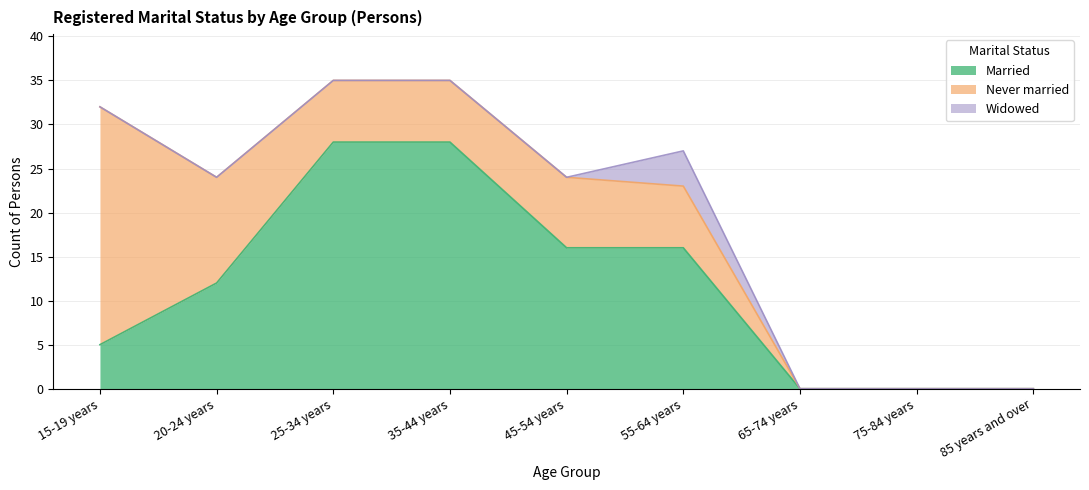

How many data points in Married are less than 12?

4